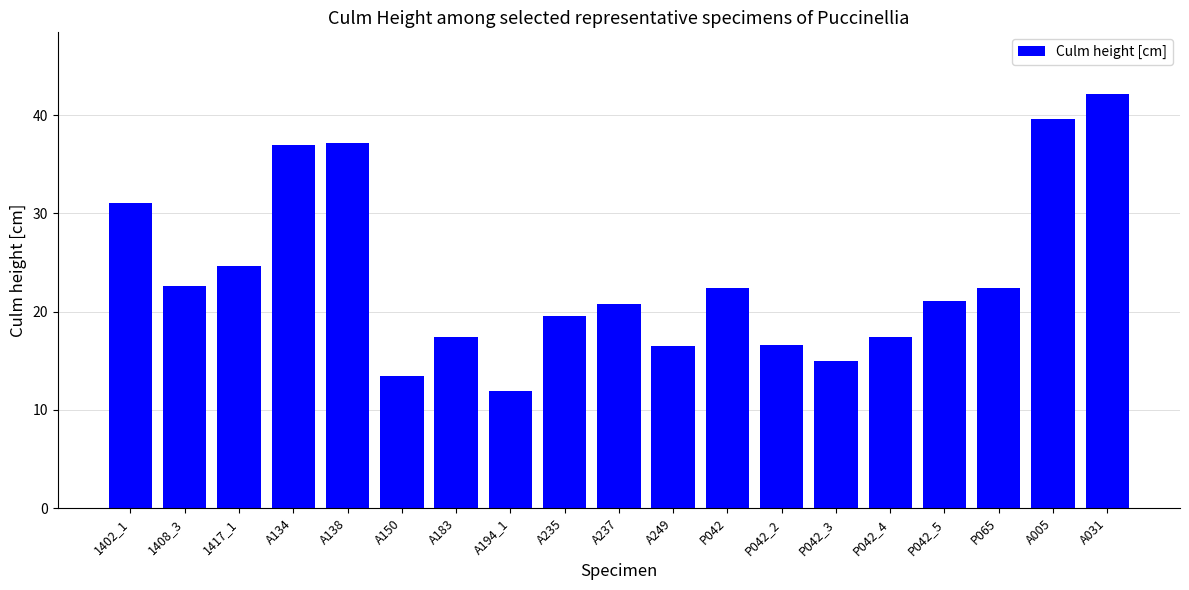

What is the value of the 18th bar from the left?

39.6